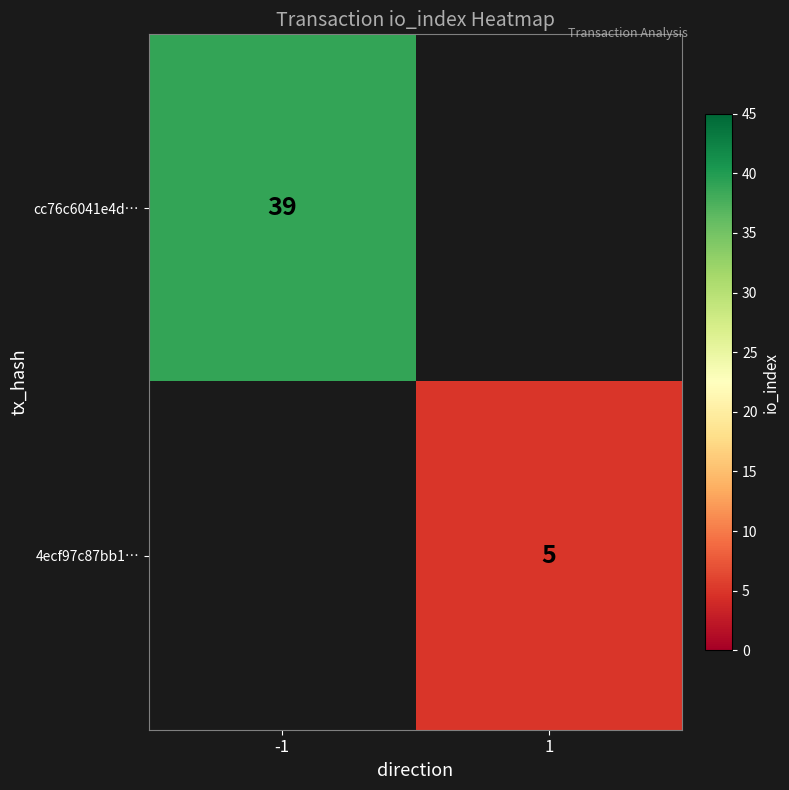

True or false: cc76c6041e4d… has a value of 10 at -1.

False